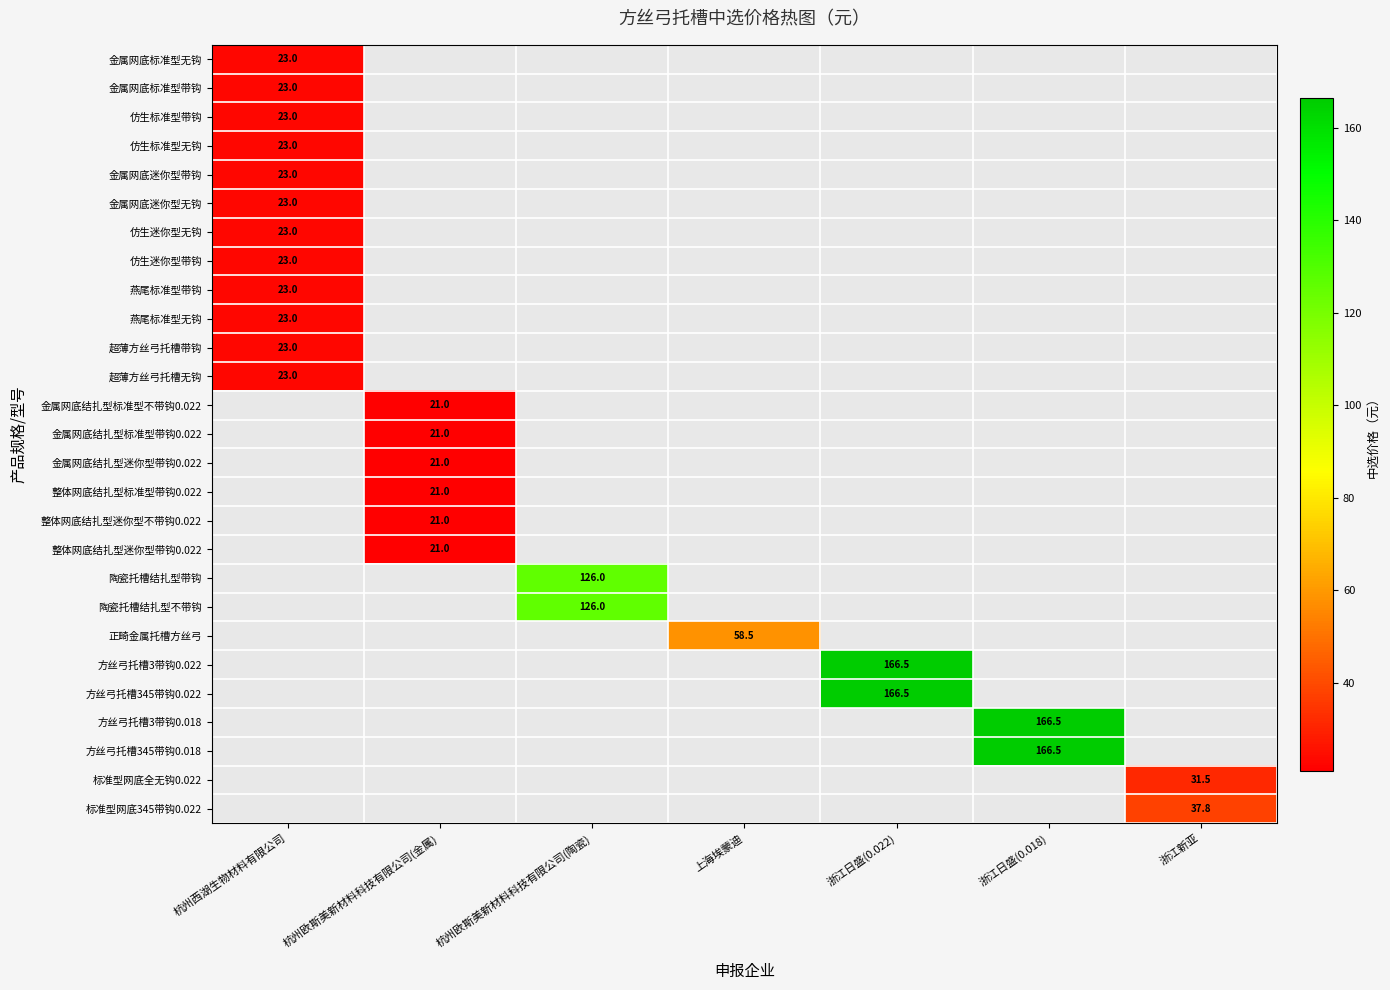

Between 浙江新亚 and 杭州西湖生物材料有限公司, which is larger?

杭州西湖生物材料有限公司